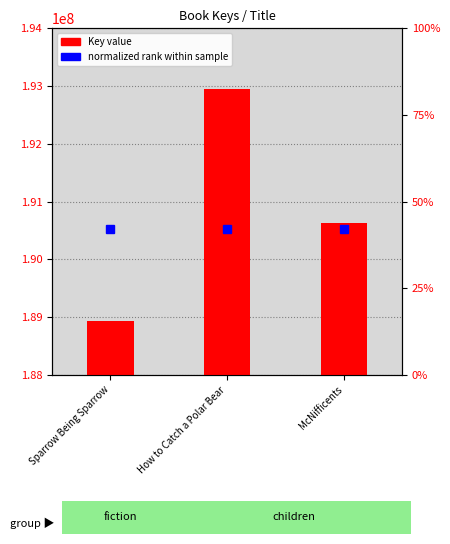

What is the minimum value shown in the chart?

188925569